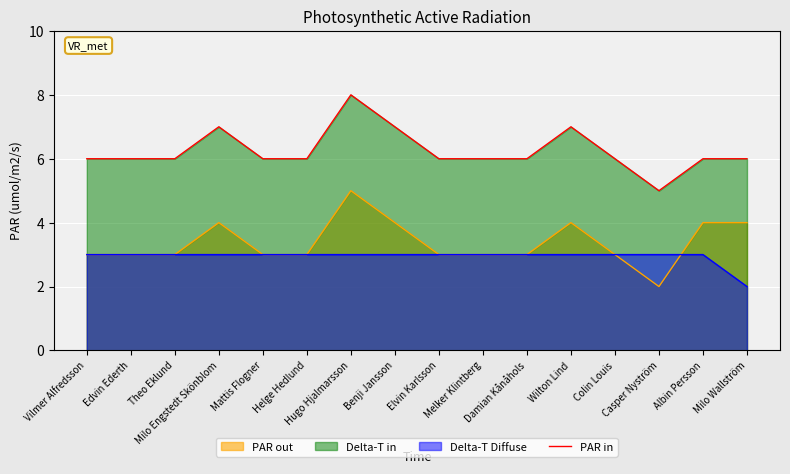

Which has a higher value, Colin Louis or Milo Wallström?

Colin Louis